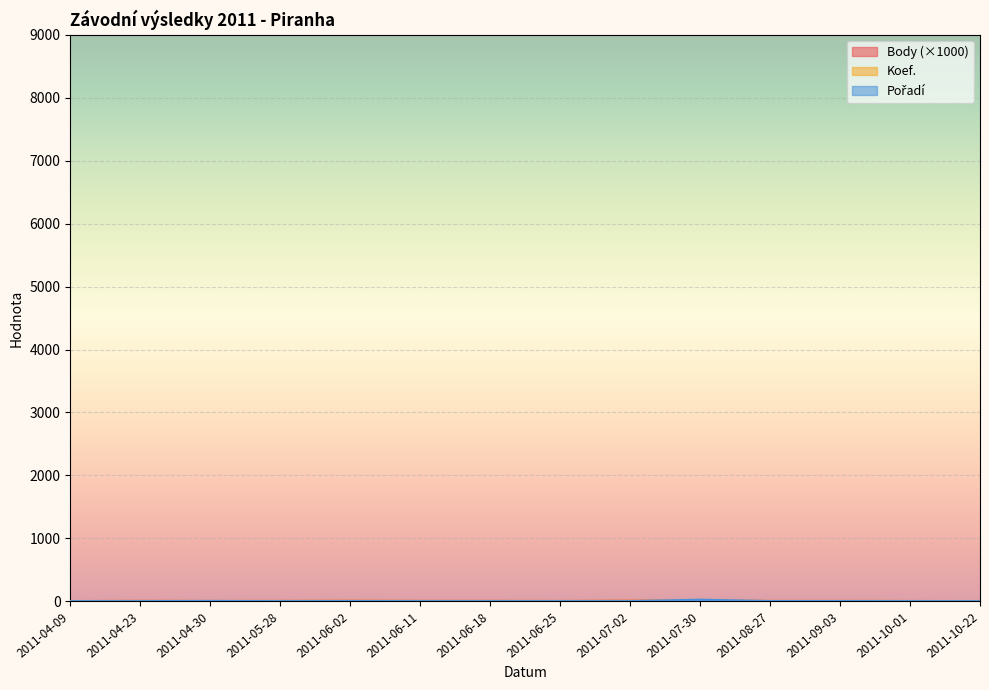

What is the difference between the maximum and second lowest values in the Pořadí series?

23.0